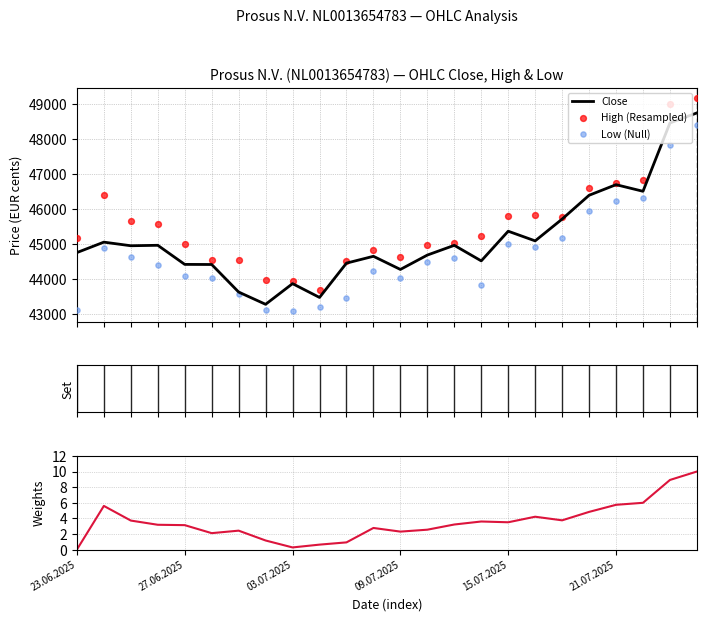

Which series contains the highest Y value?

High (Resampled)